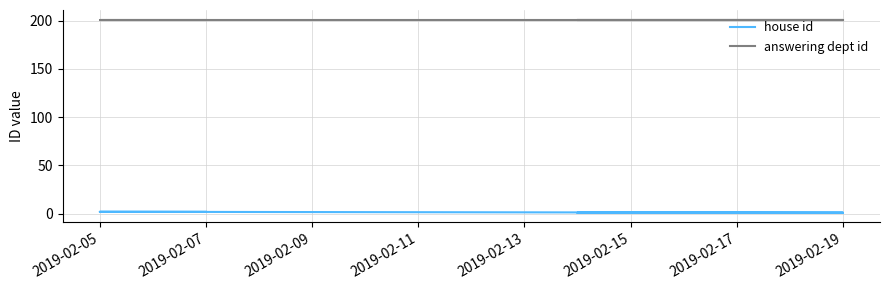

List the series in order of their overall mean, lowest first.

house id, answering dept id